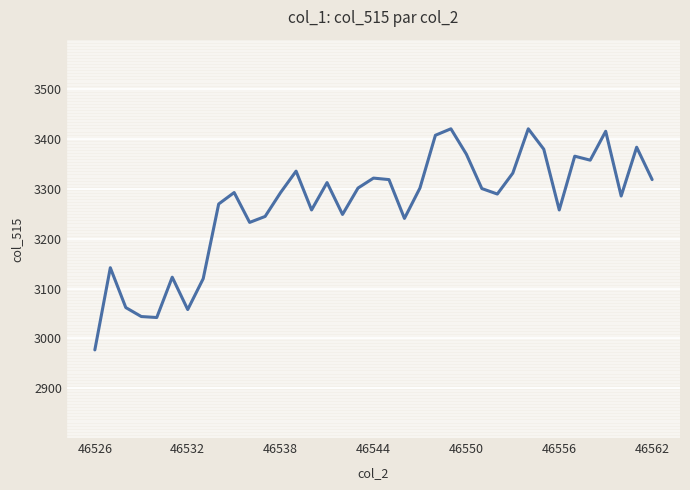

What is the greatest value displayed?

3421